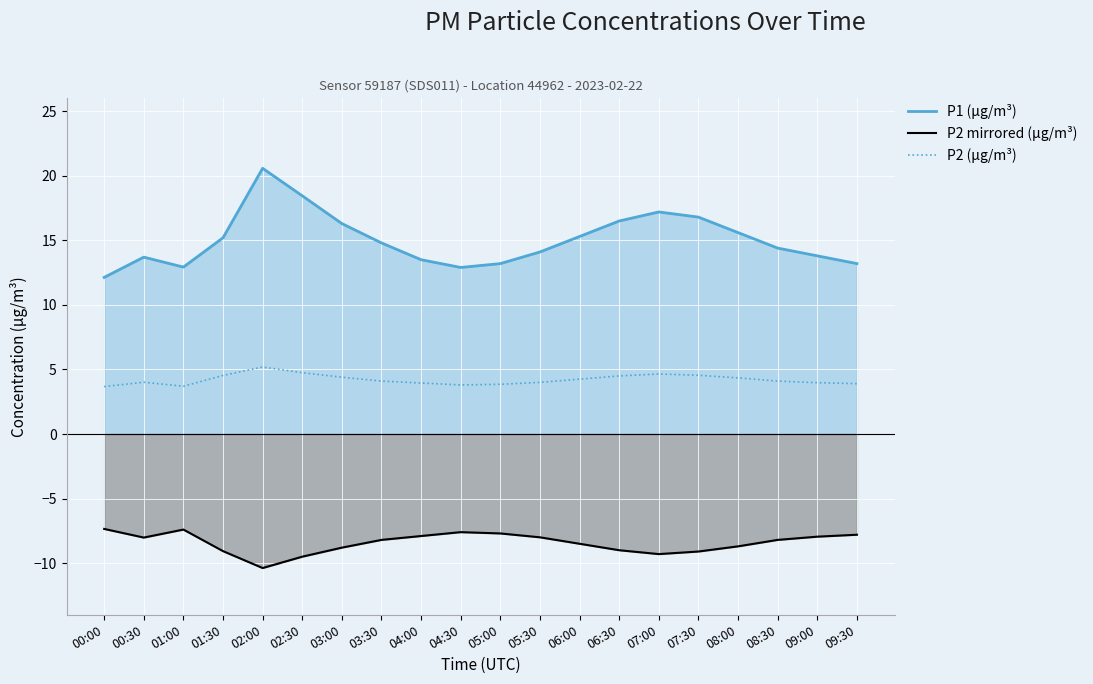

Which category has the highest value across all series?

02:00